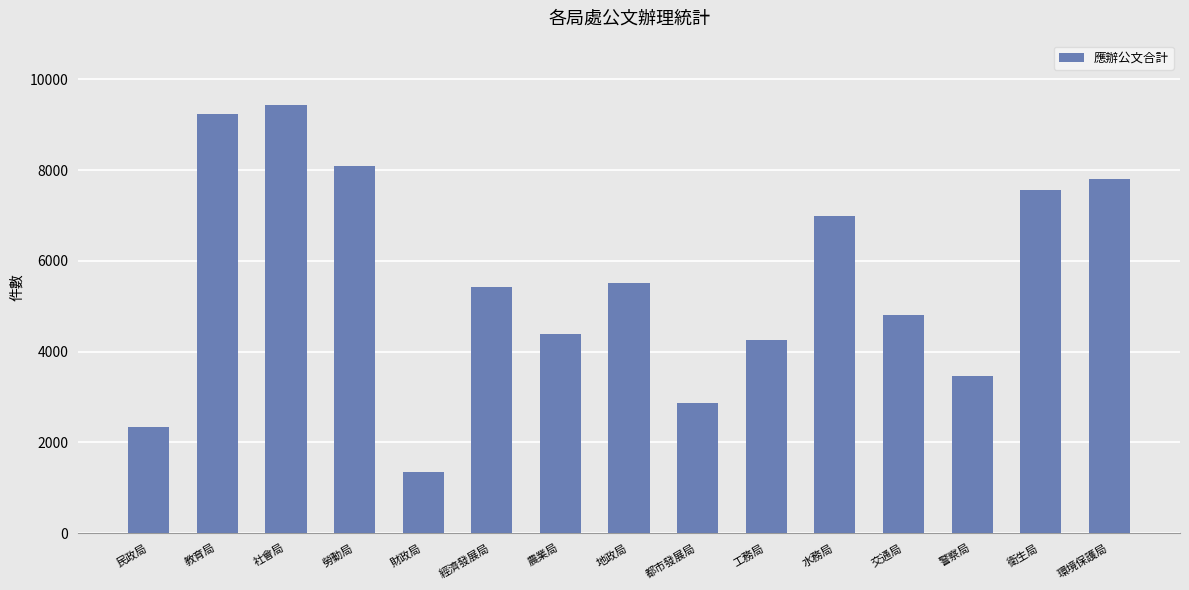

What is the label of the 6th bar from the left?

經濟發展局